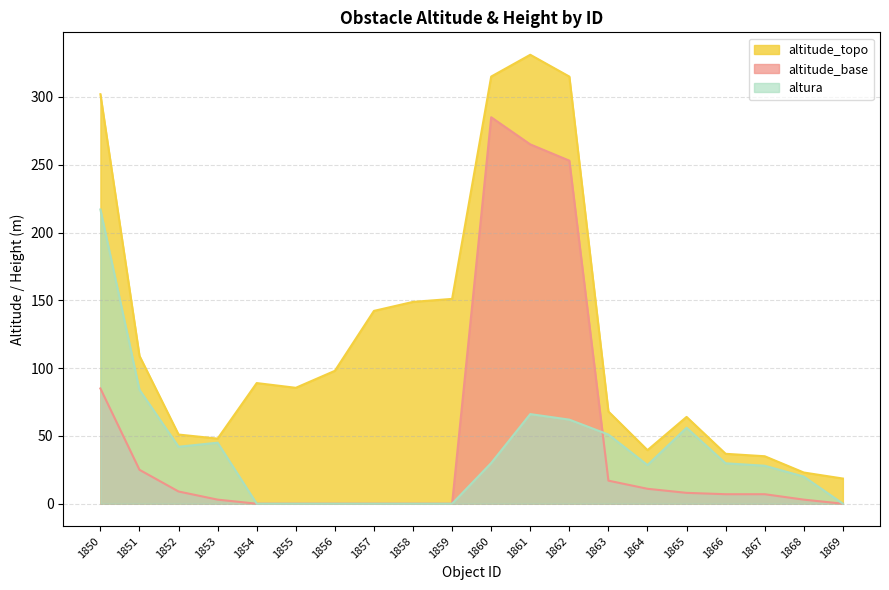

Where is the first local minimum for altura?

1852